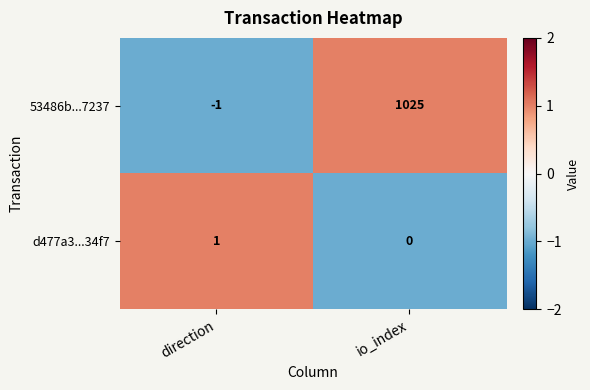

The value of 53486b...7237 at direction is -2. True or false?

False